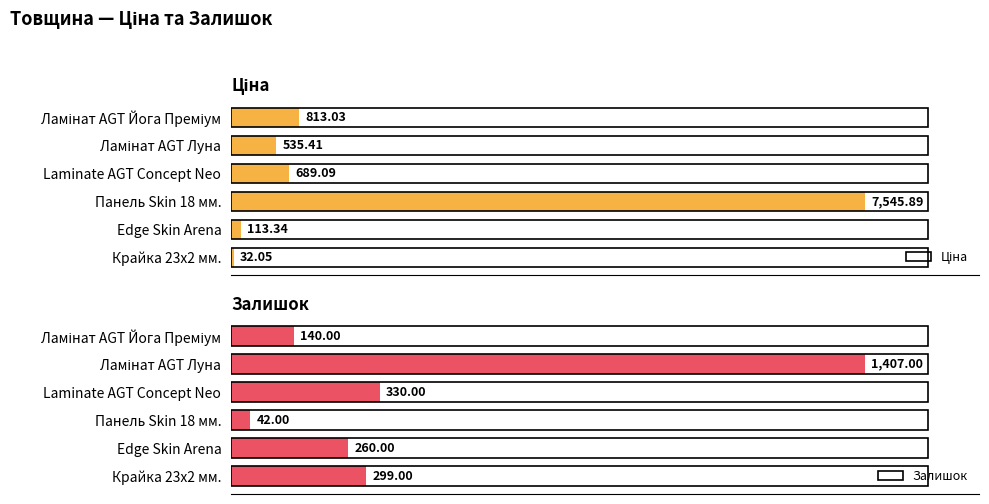

What is the highest value of the Залишок series?

1407.0